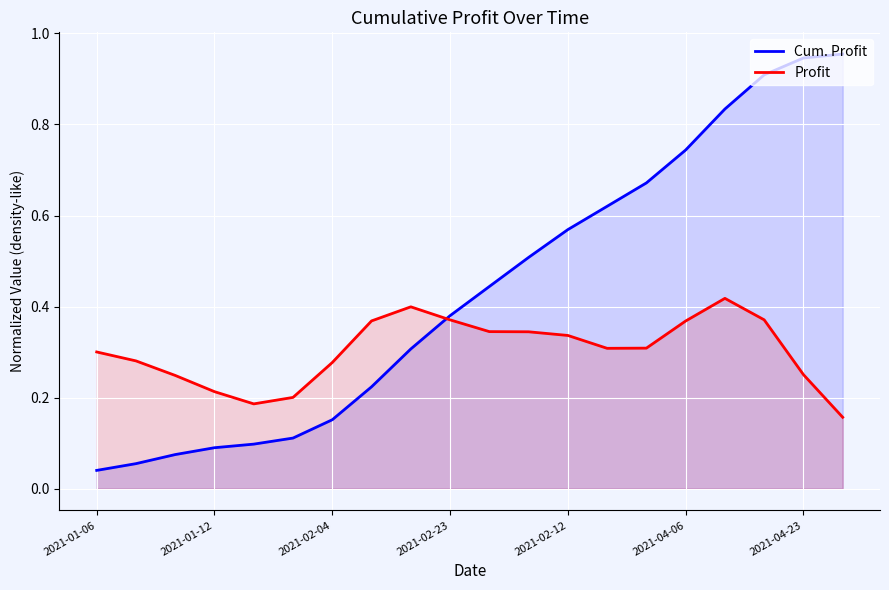

Is the value of Profit at 2021-04-06 greater than the value of Cum. Profit at 2021-01-06?

Yes